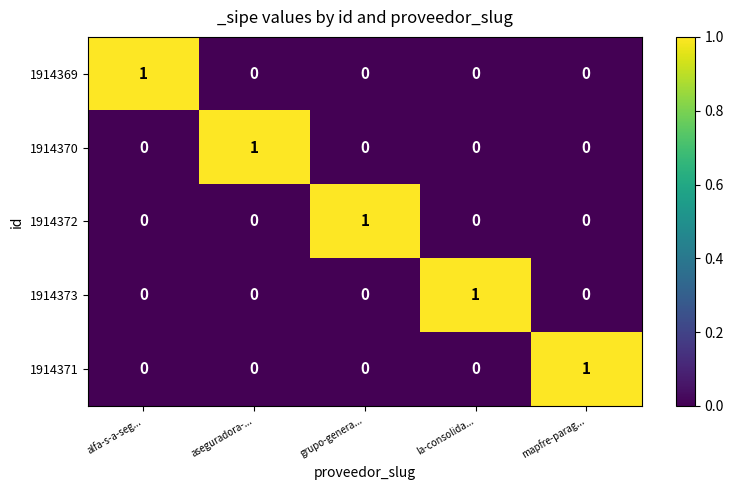

Count the 1914371 values in the range 0 to 1.

5